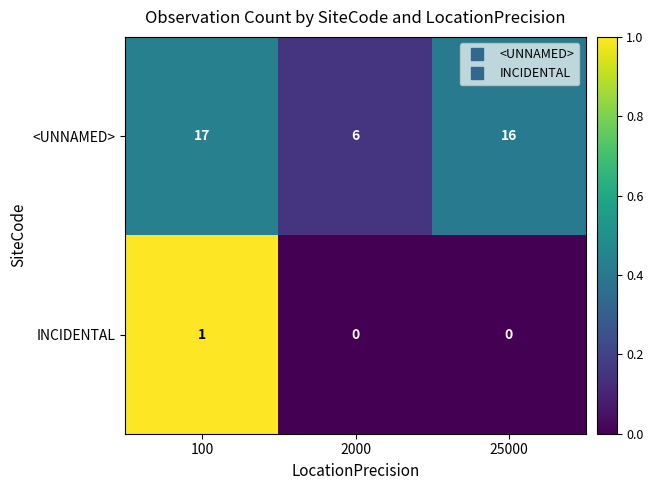

At which label does <UNNAMED> first exceed 16?

100